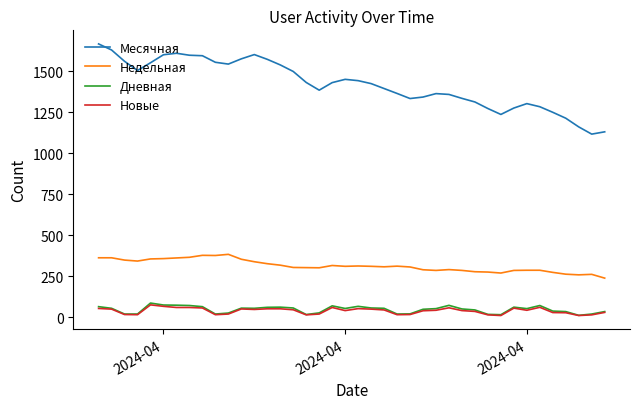

True or false: Месячная and Недельная cross at least once.

False